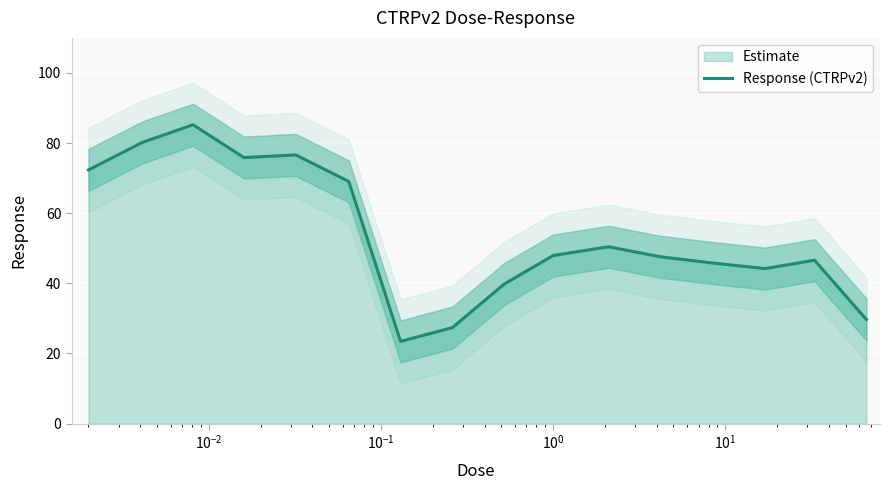

True or false: there are more than 0 points higher than both neighbors.

True